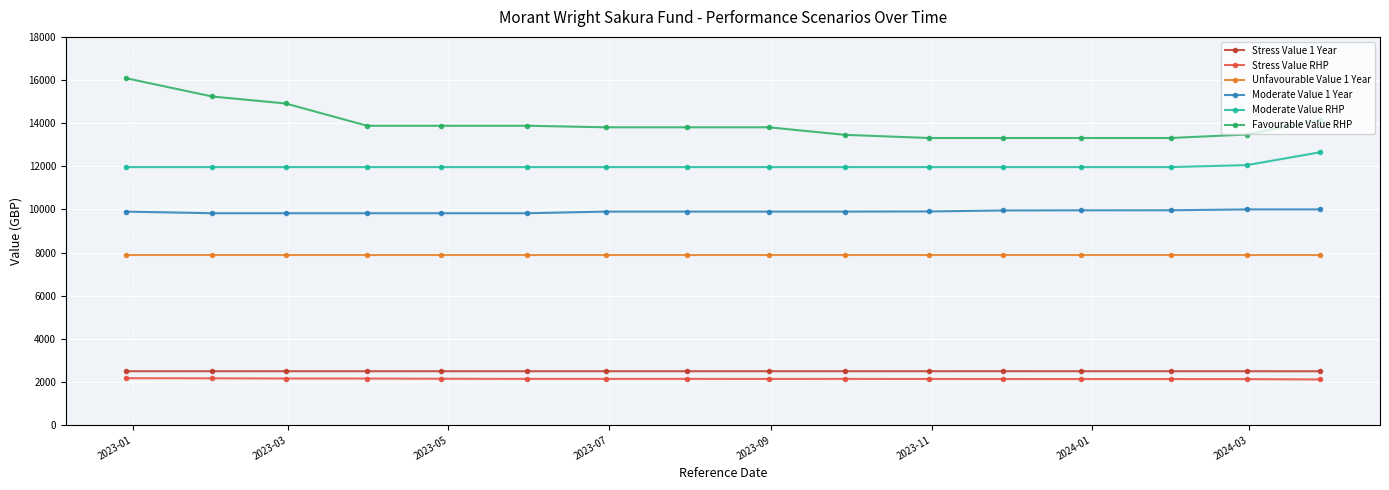

How many lines are shown in the chart?

6